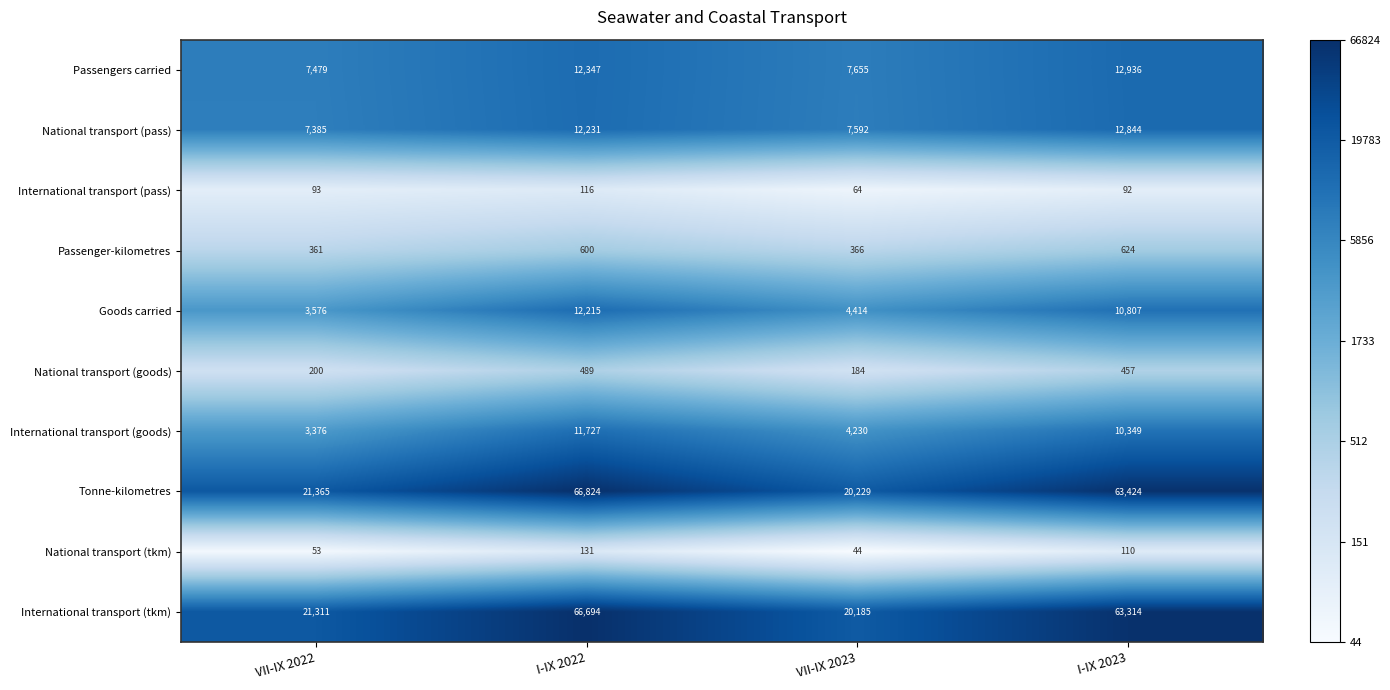

Read the International transport (tkm) value at VII-IX 2022, to the nearest 100.

21300